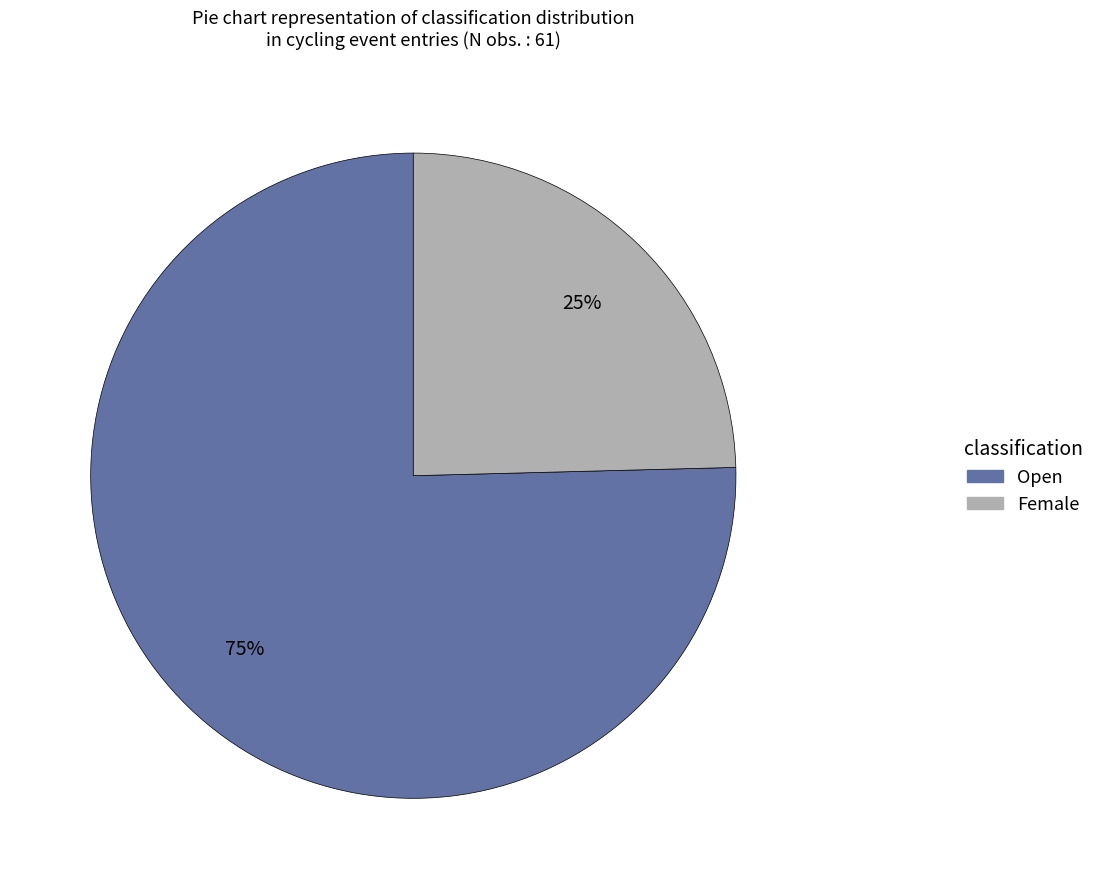

Does any single category account for the majority?

Yes